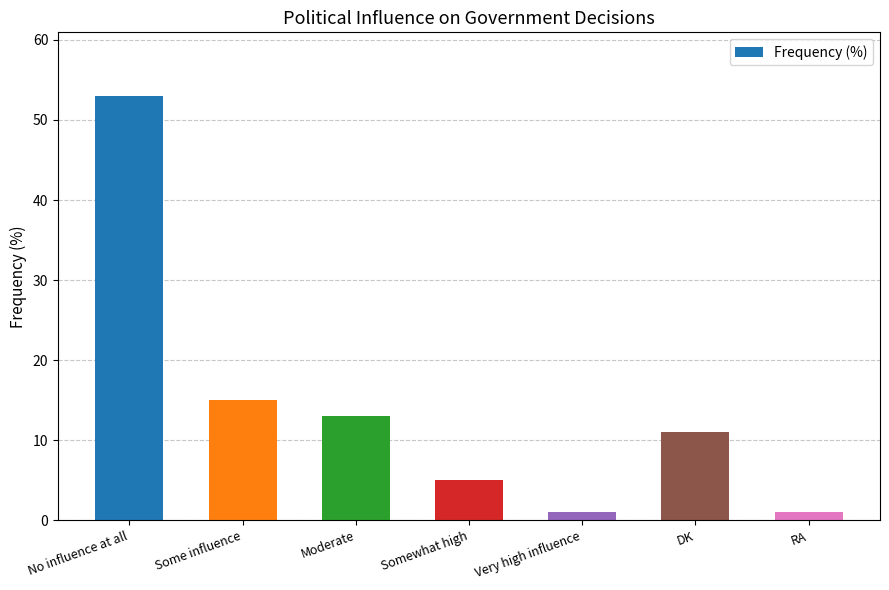

Where is the data nearest to the value 27?

Some influence